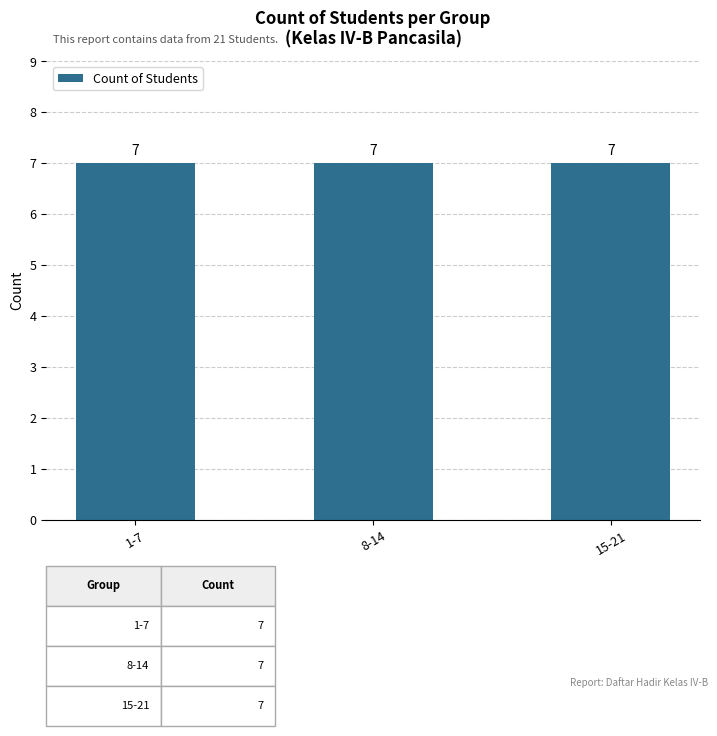

Does the chart contain any negative values?

No